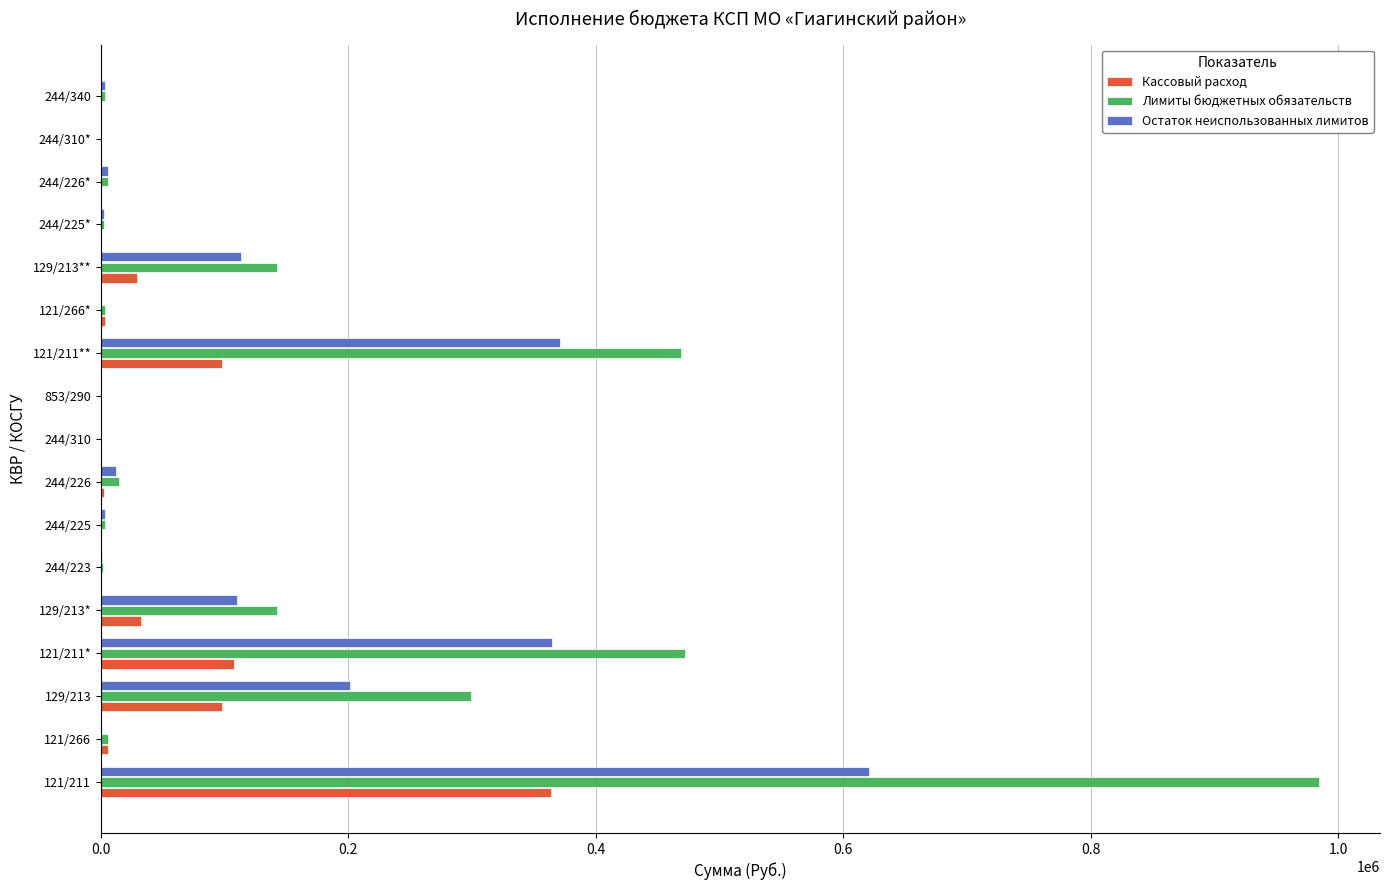

Which series changed the most between 121/211 and 121/266?

Лимиты бюджетных обязательств